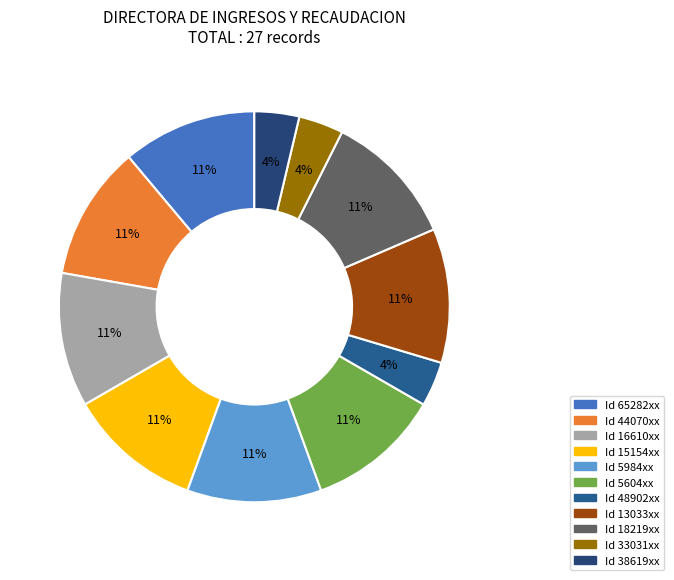

How many slices are in this pie chart?

11